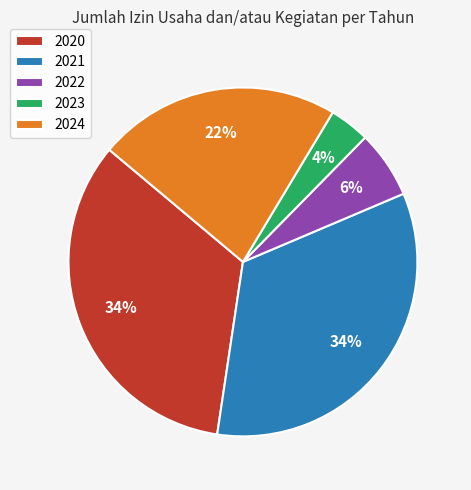

True or false: 2024 accounts for 22% of the total.

True